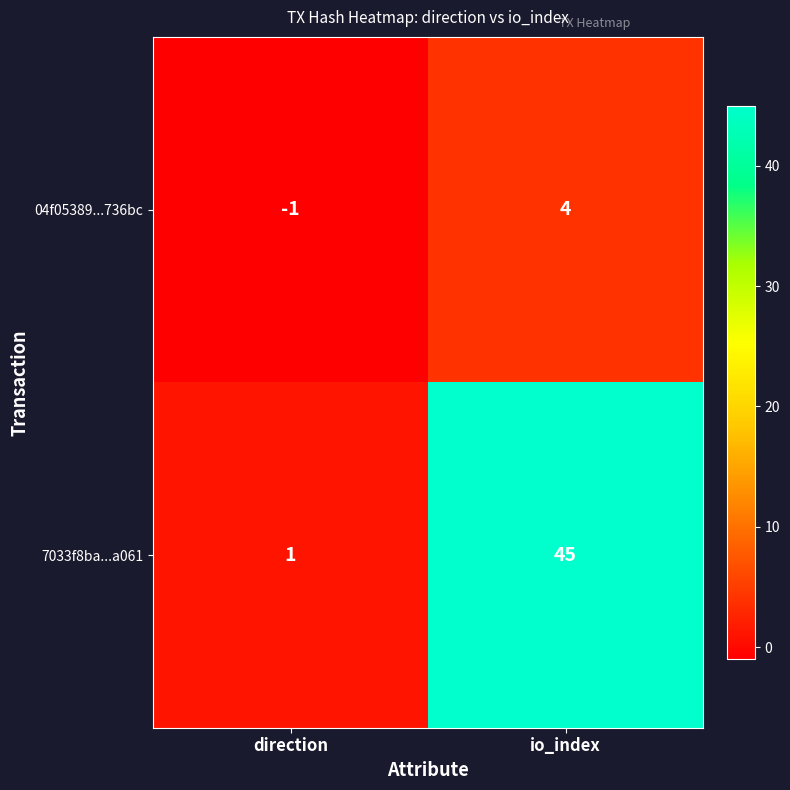

What is the average value of the 7033f8ba...a061 series?

23